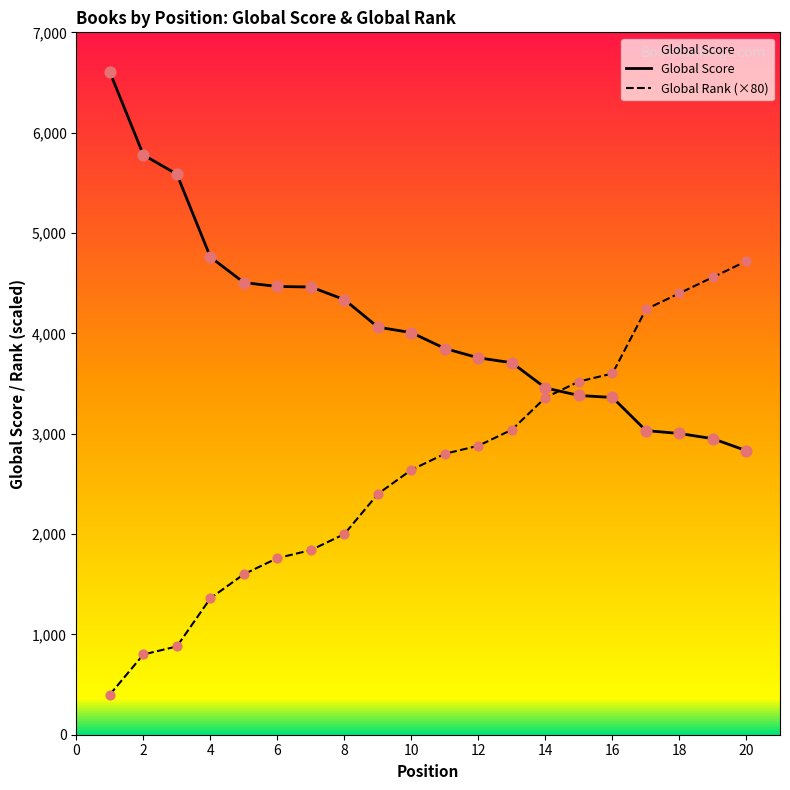

Which series reaches the minimum Y coordinate?

Global Rank